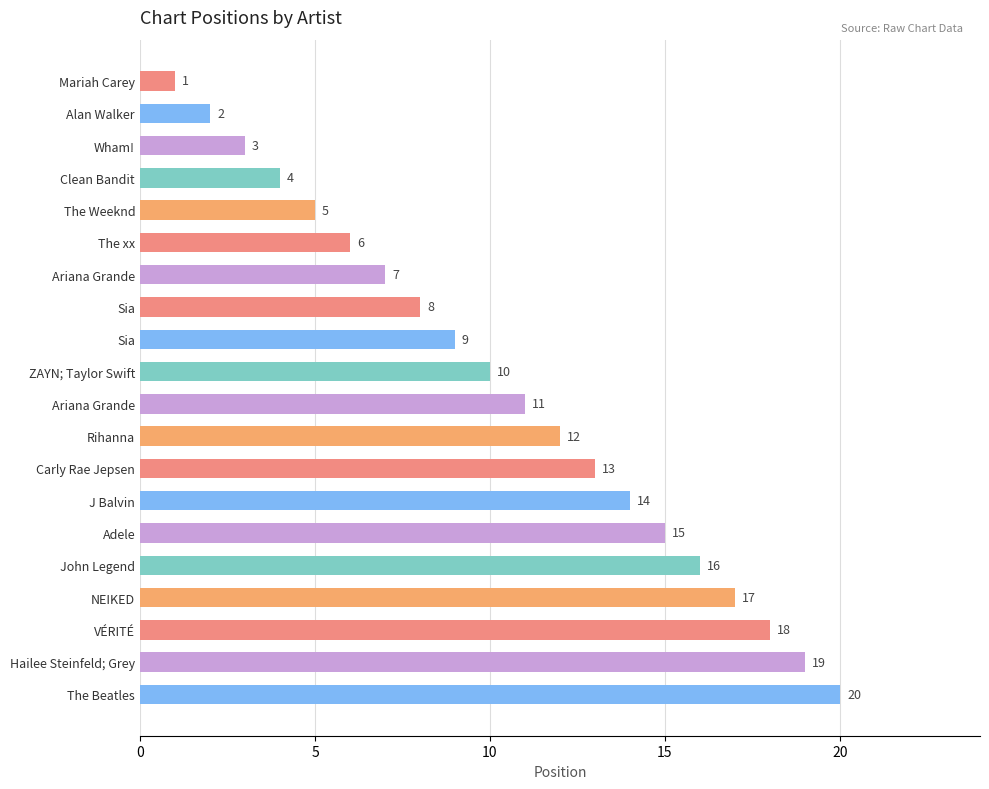

Which label corresponds to the largest value in the chart?

The Beatles